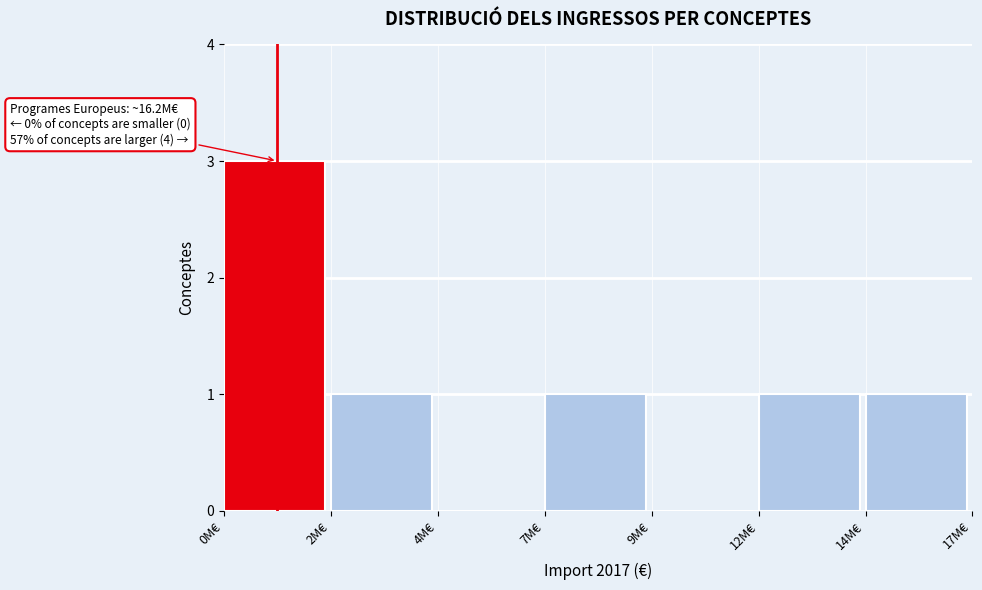

Reading left to right, what are all the values shown in this chart?

0M€=3	2M€=1	4M€=0	7M€=1	9M€=0	12M€=1	14M€=1